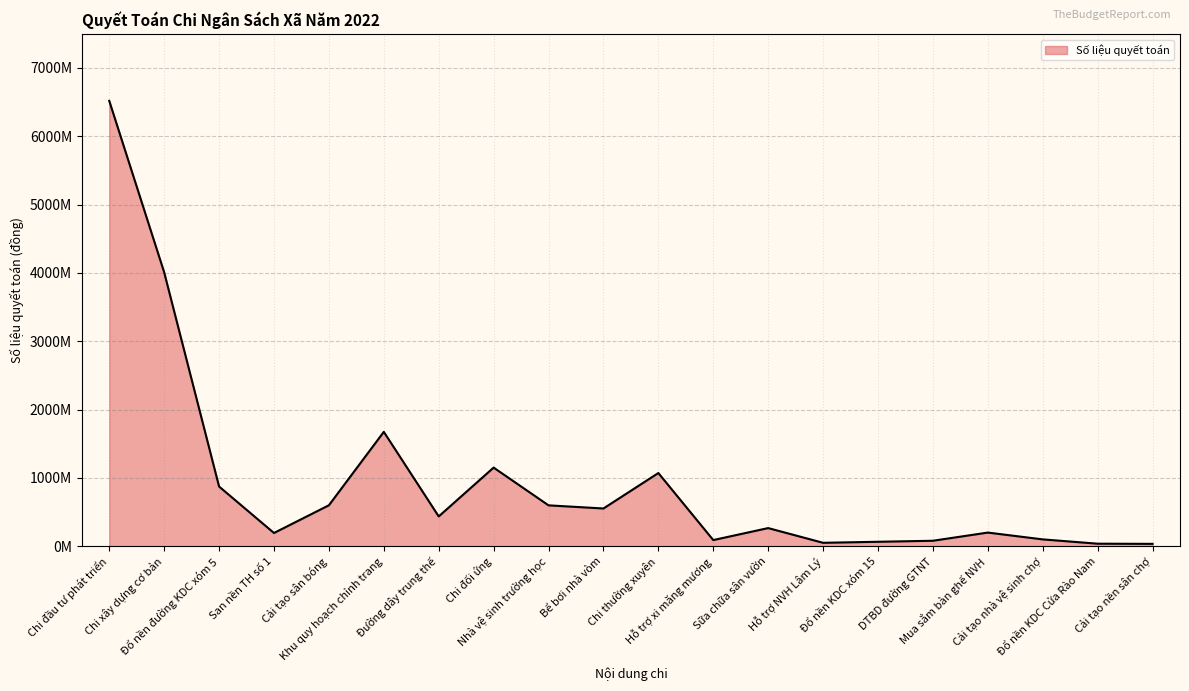

At which label is the value closest to 3275865750?

Chi xây dựng cơ bản